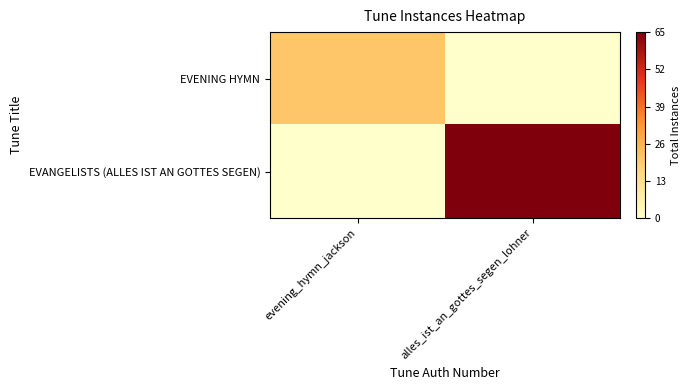

What is the difference between the highest and lowest values at evening_hymn_jackson?

21